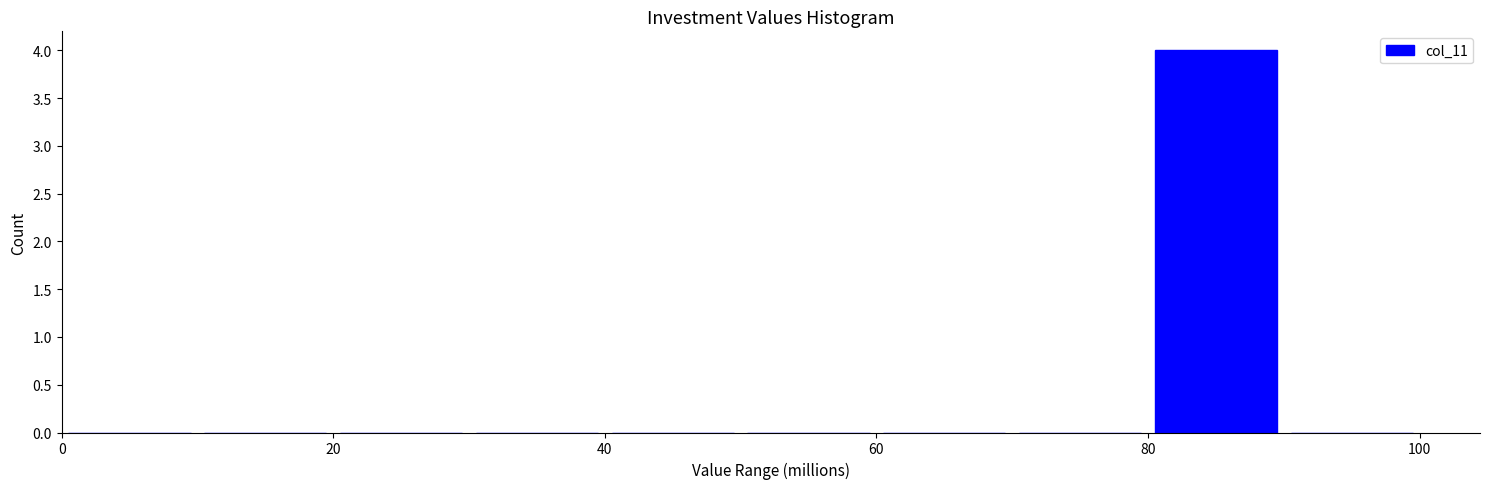

Over which range of the x-axis is the bar tallest?

80 to 90